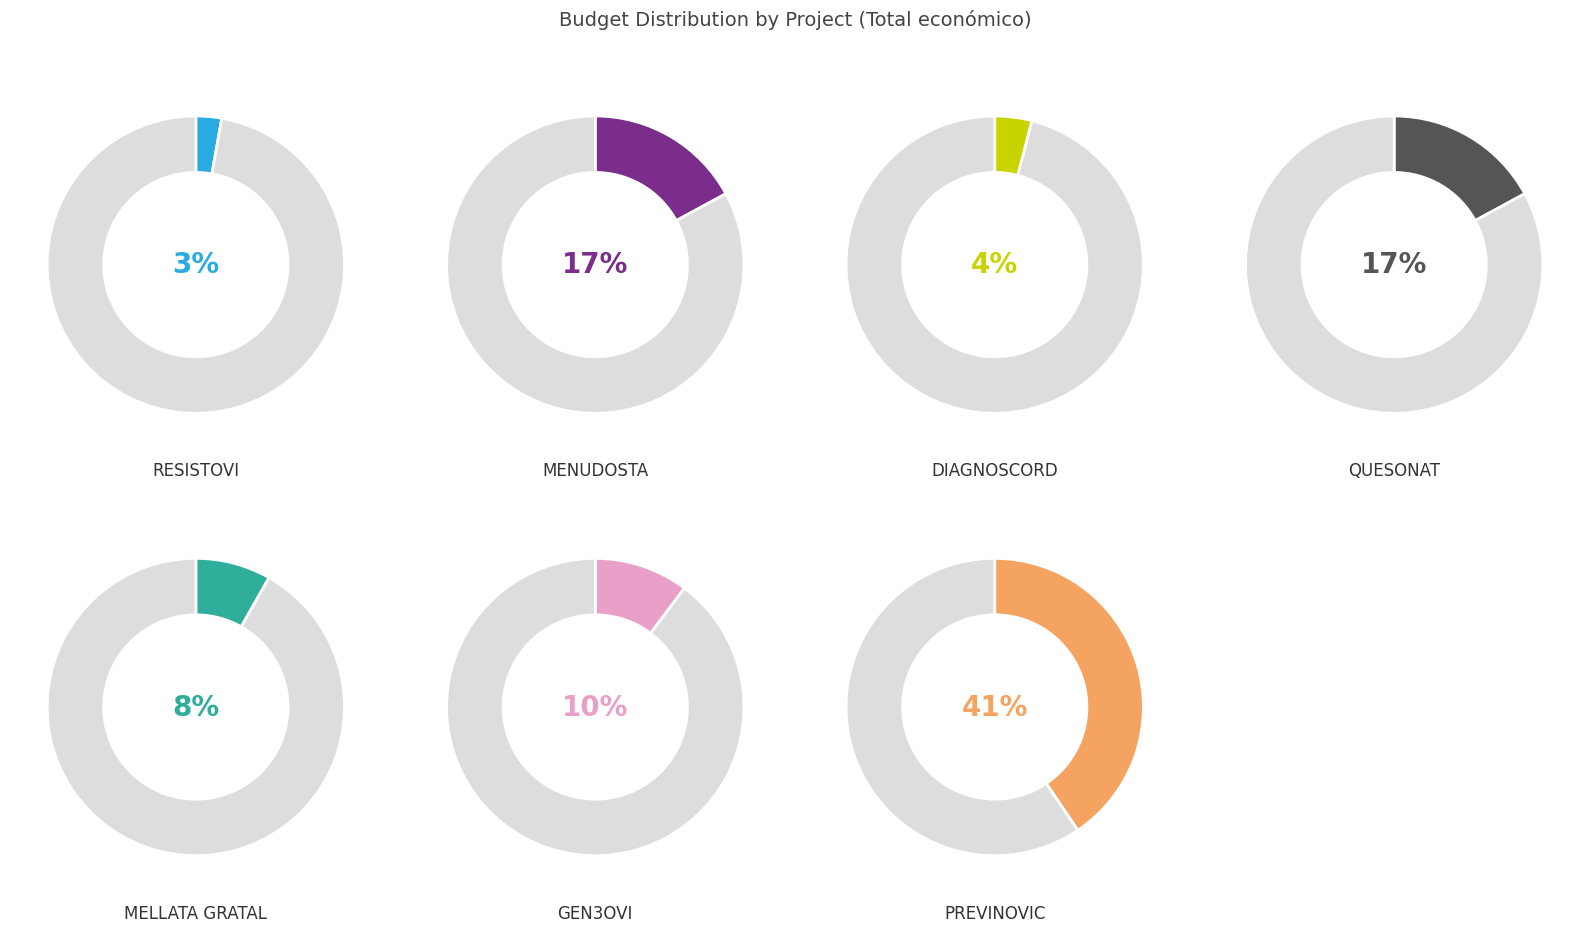

Is the sum of MELLATA GRATAL and QUESONAT greater than half?

No